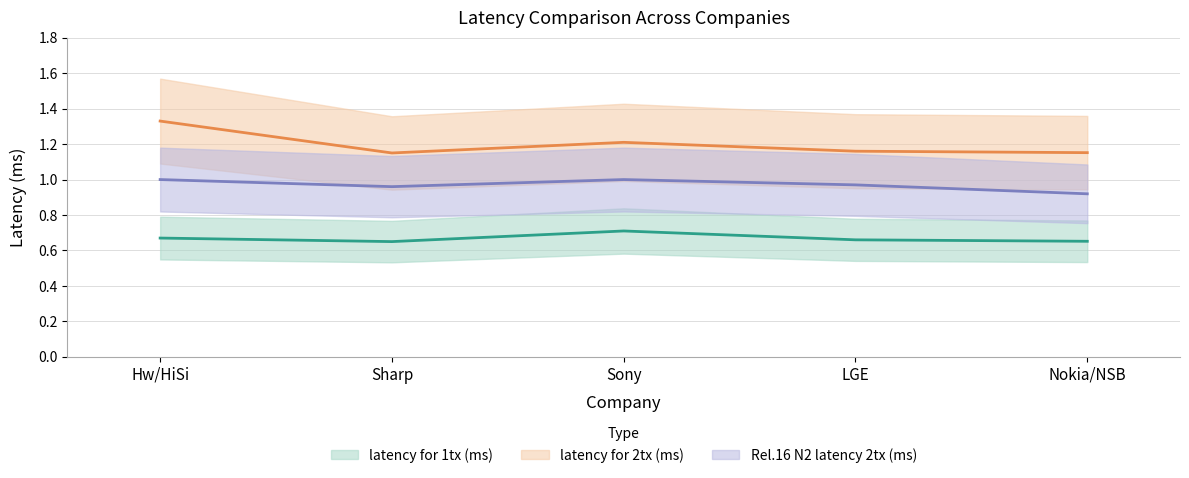

True or false: Rel.16 N2 latency 2tx (ms) has more than 0 points higher than both neighbors.

True